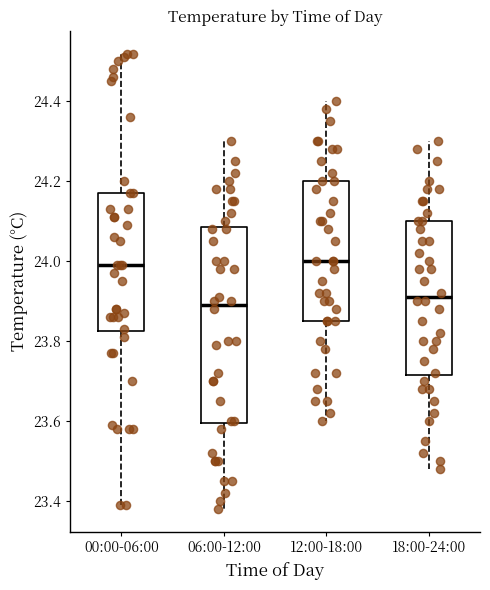

Where does the lower whisker of the box for 12:00-18:00 end on the y-axis? The values are not printed on the chart, so give them approximately, as read against the axis.

23.60